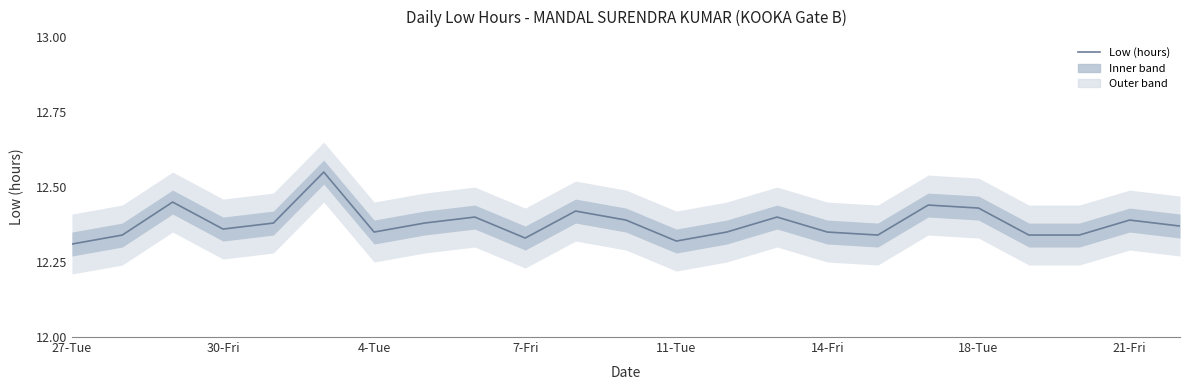

Count the number of categories in the chart.

23